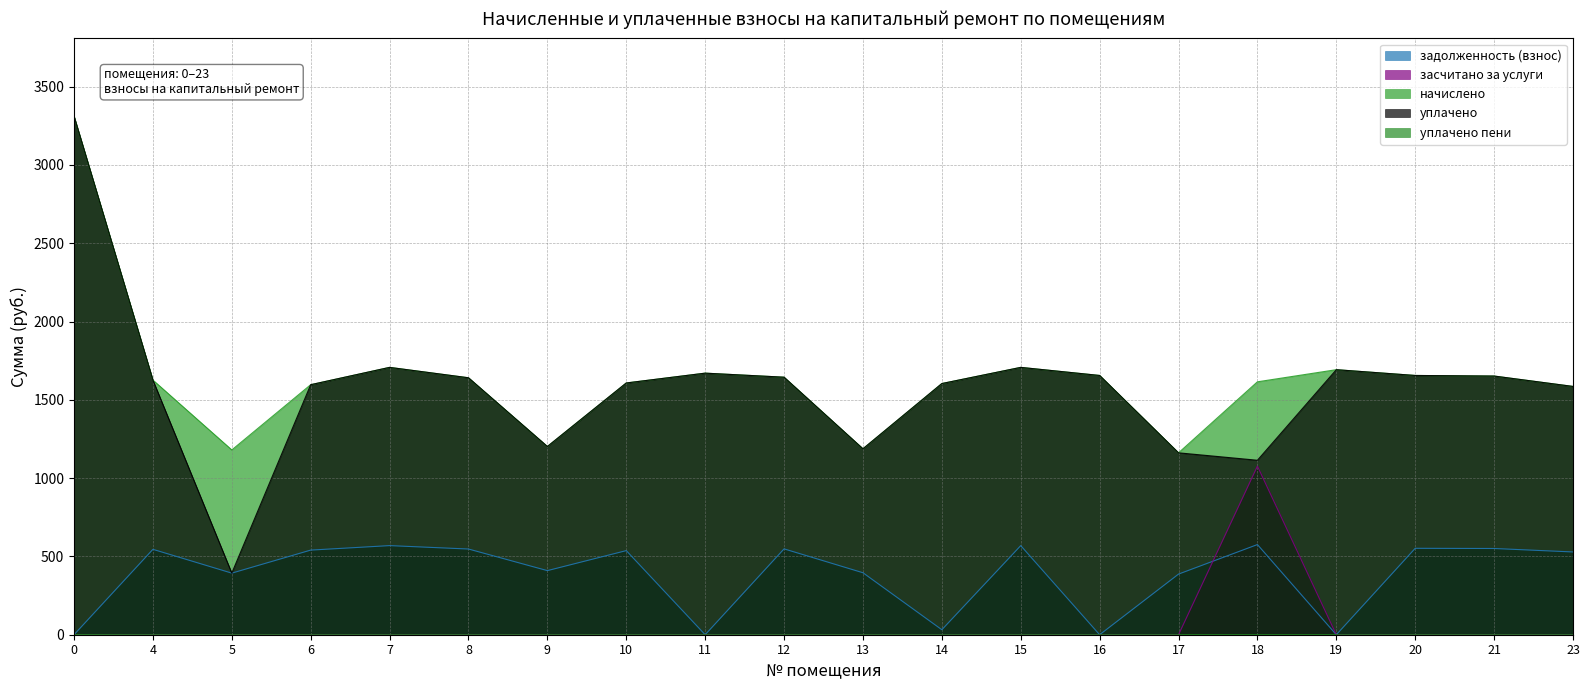

What is the maximum value for уплачено?

3311.2